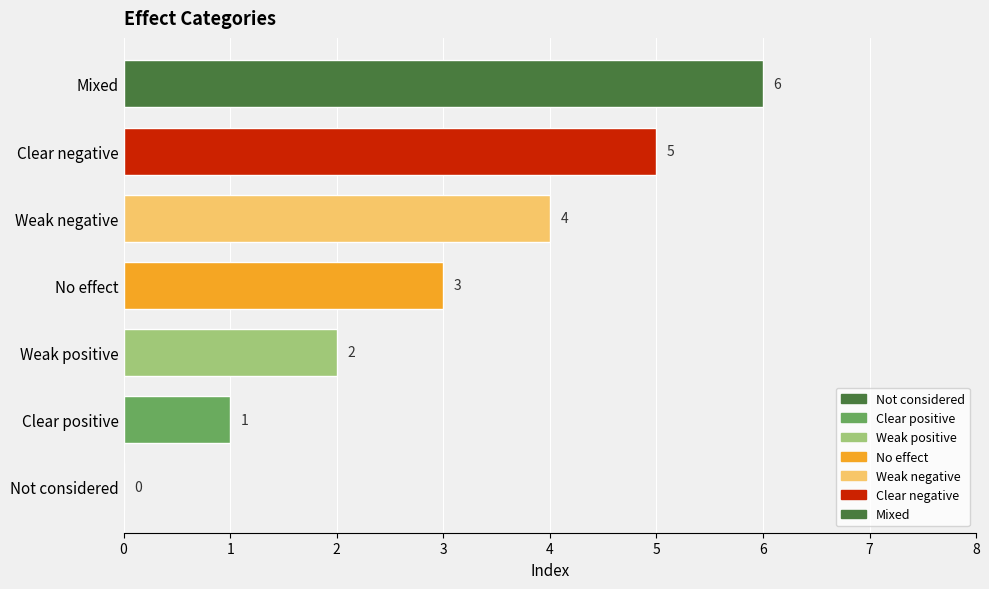

Which category has the highest value across all series?

Mixed